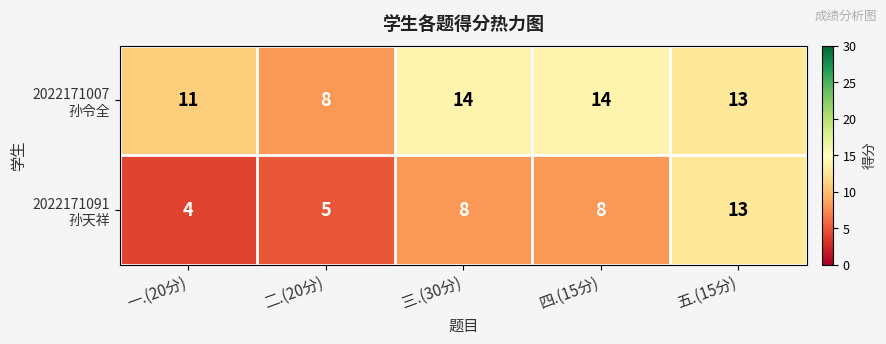

How many categories are shown in the chart?

5